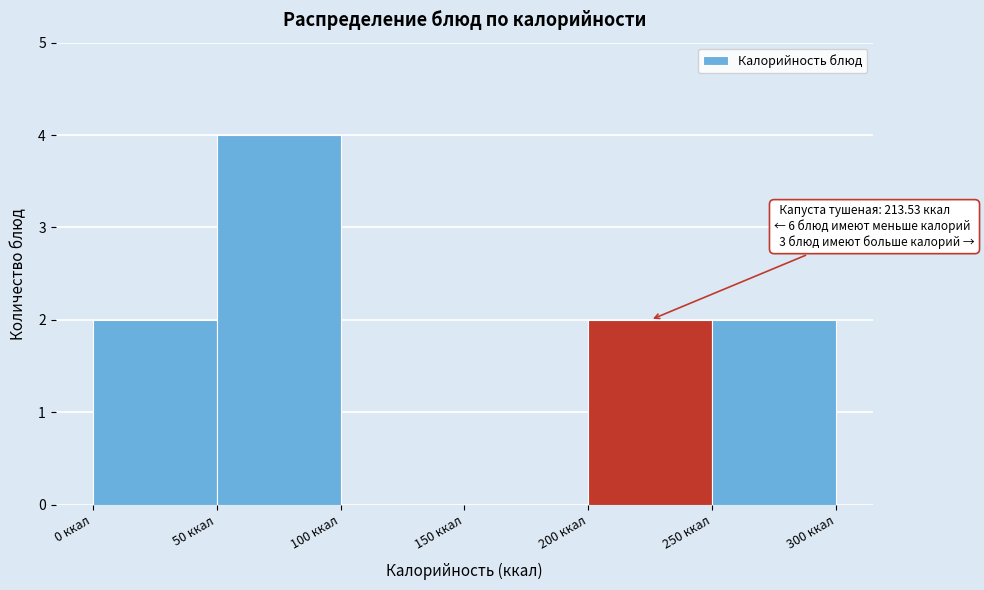

Over which range of the x-axis is the bar tallest?

50 to 100